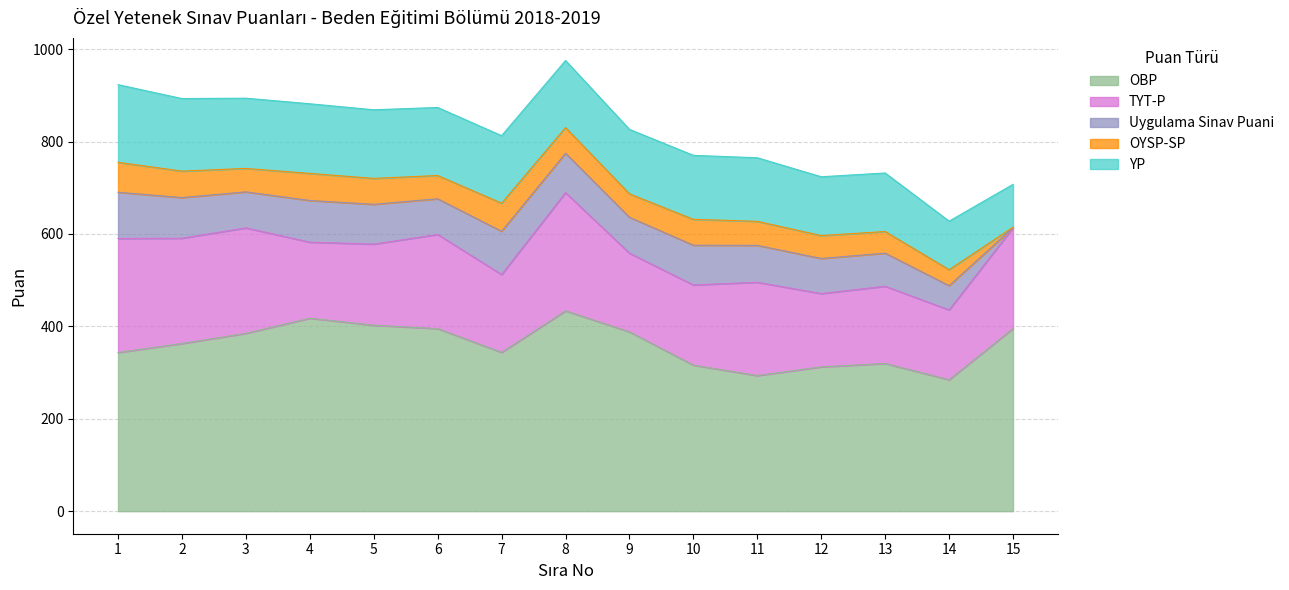

The value of OYSP at 15 is 0.0. True or false?

True